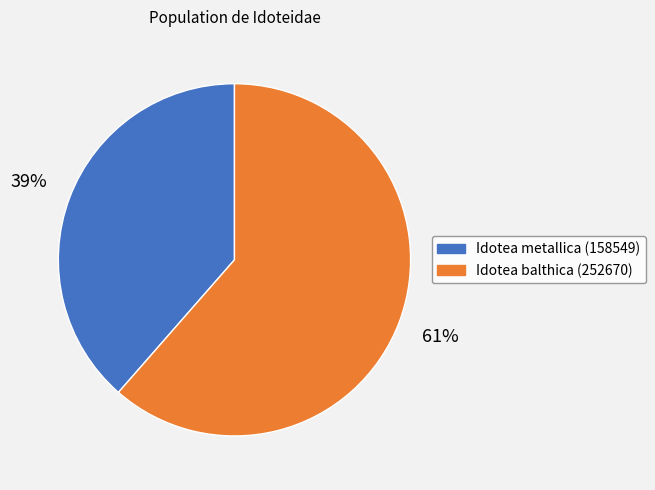

True or false: Idotea balthica (252670) accounts for 61% of the total.

True